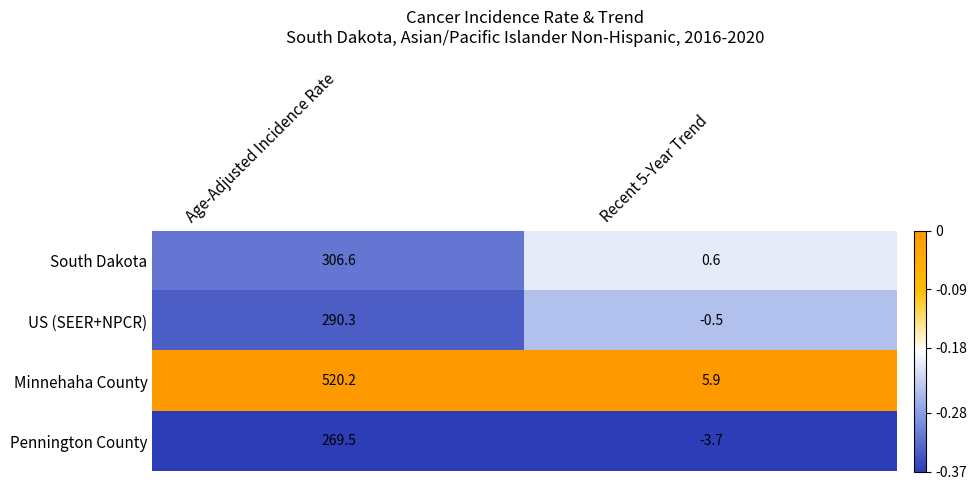

What is the minimum value shown in the chart?

-3.7